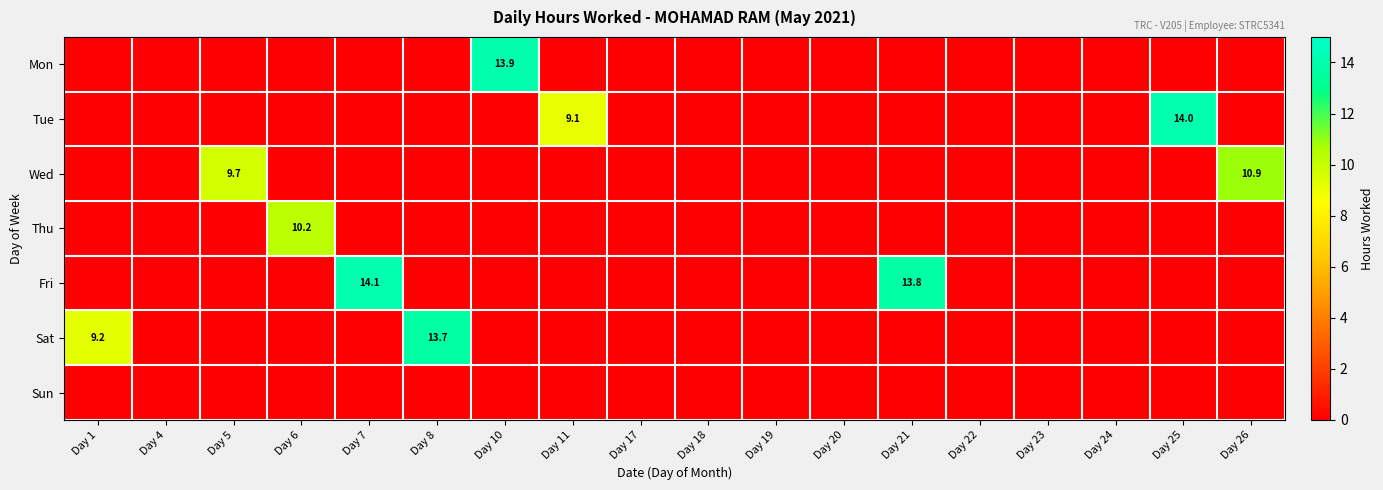

At which category is the sum across all series the highest?

Day 7